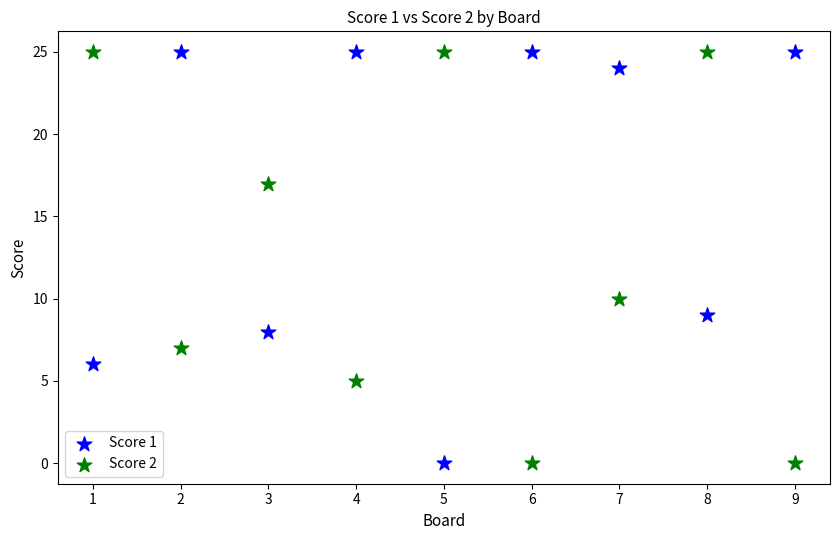

What are all the series names shown in the legend?

Score 1, Score 2